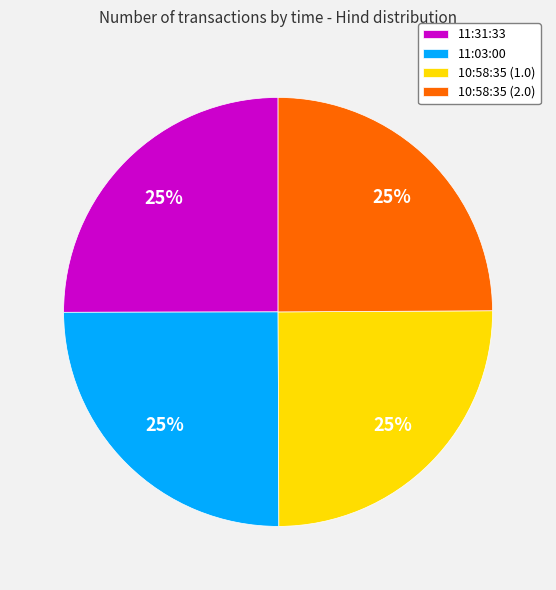

What percentage is the 11:03:00 slice, to the nearest percent?

25%